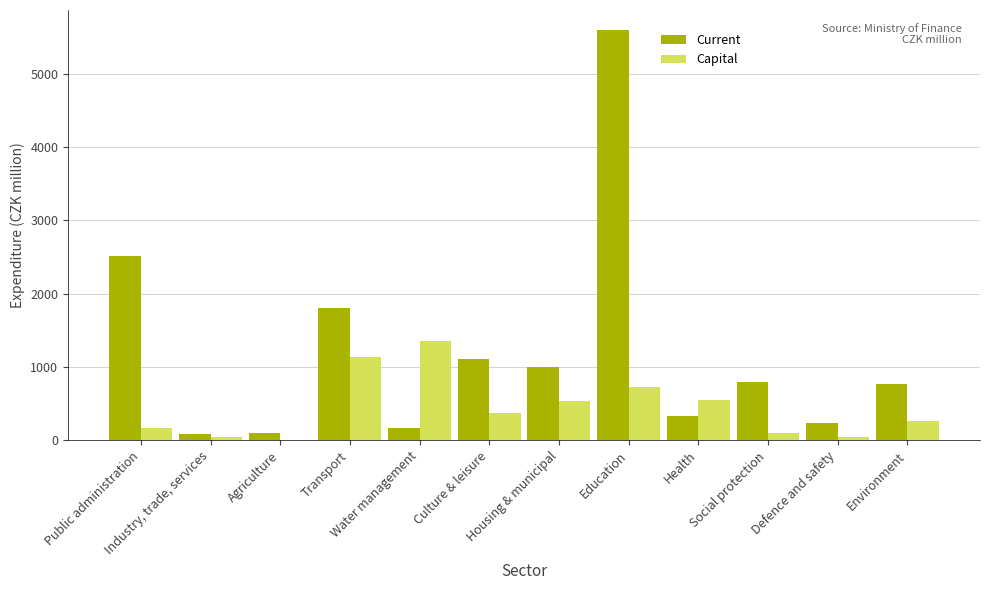

Which series has the largest total across all categories?

Current